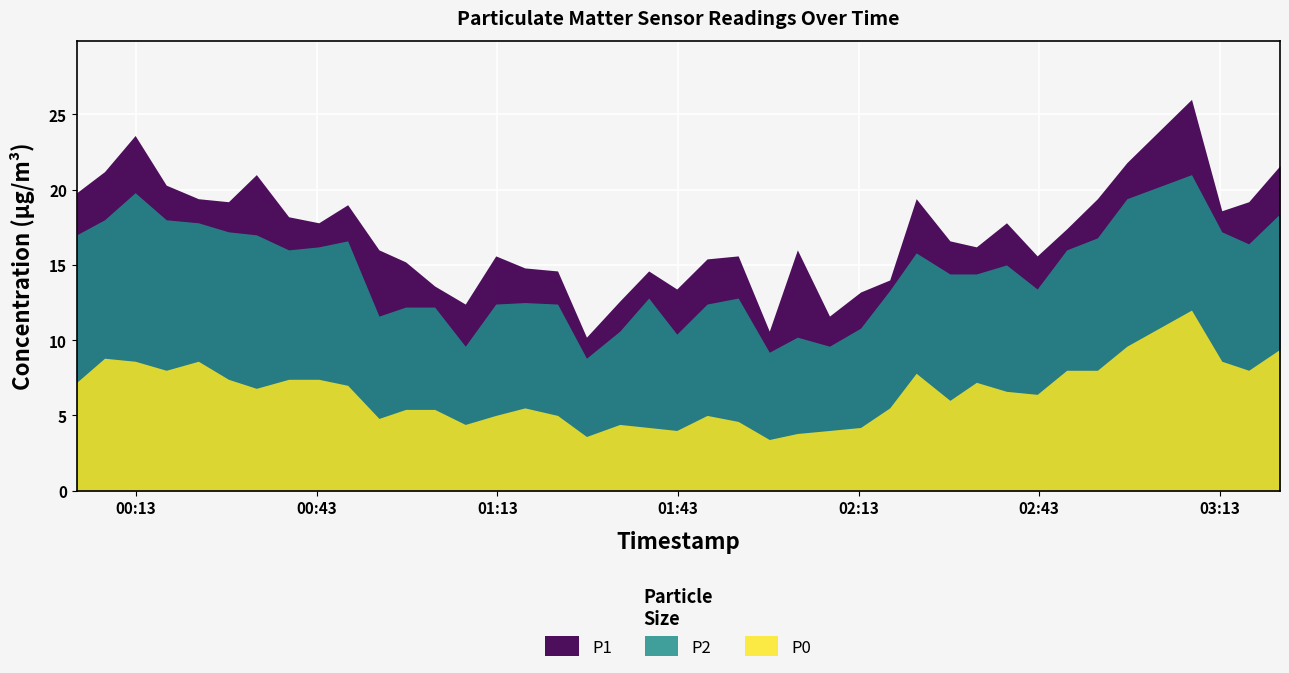

Between 2024-01-25T00:12:49 and 2024-01-25T01:42:47, which is larger?

2024-01-25T00:12:49